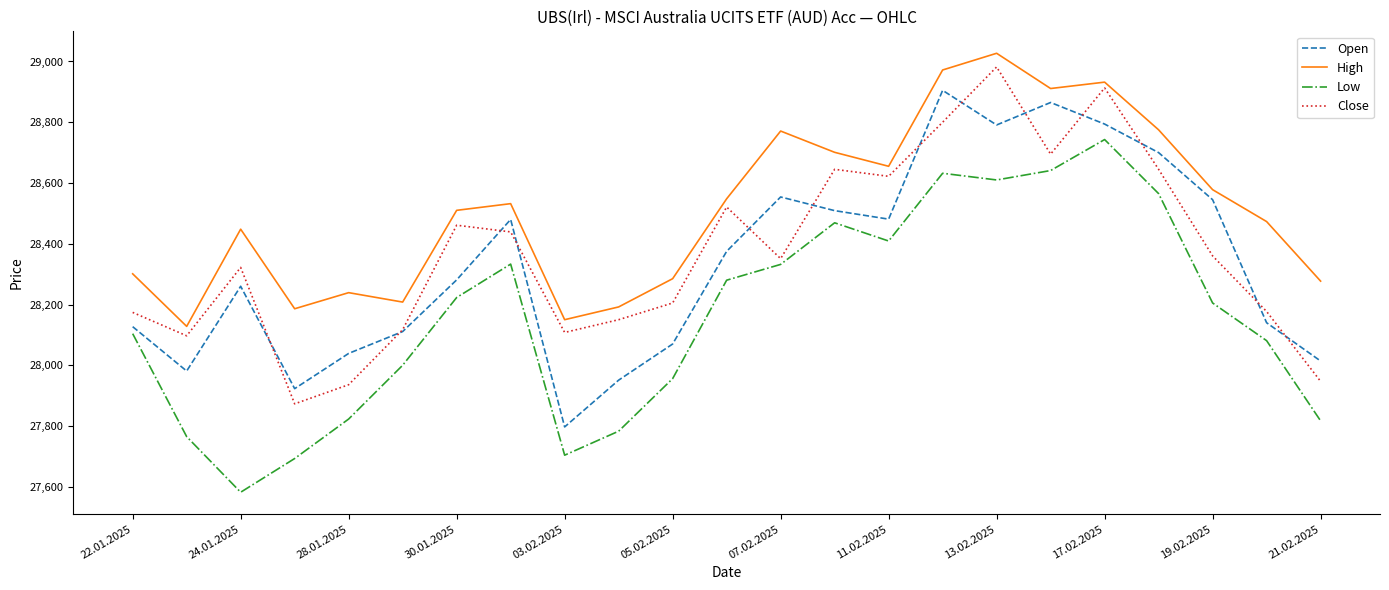

What is the minimum value shown in the chart?

27582